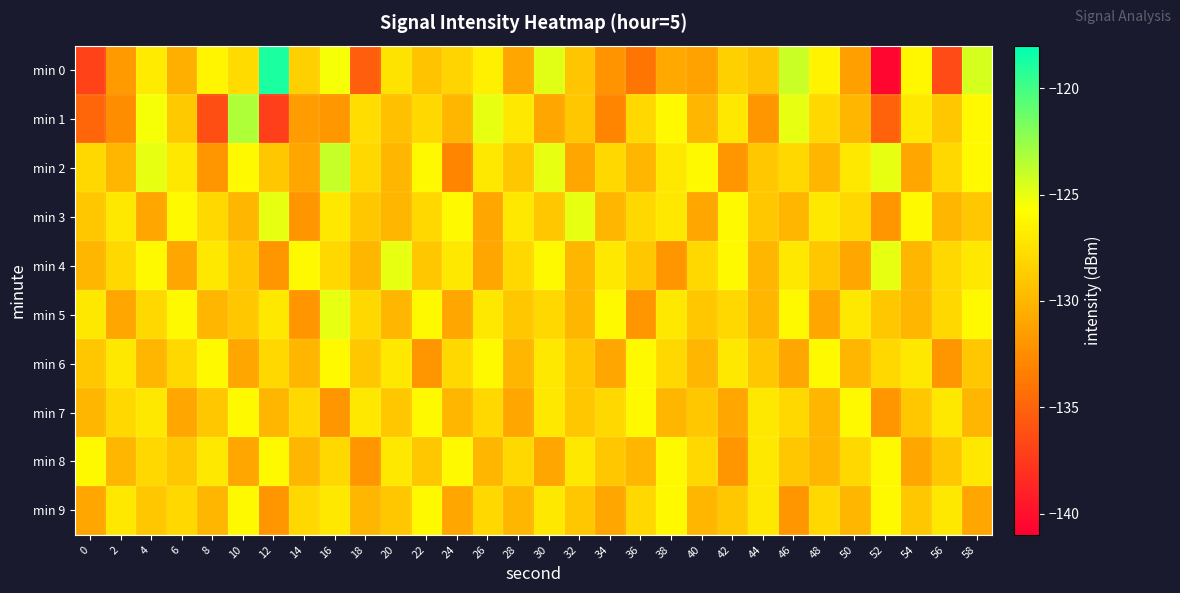

What is the difference between the highest and lowest values at 6?

5.0